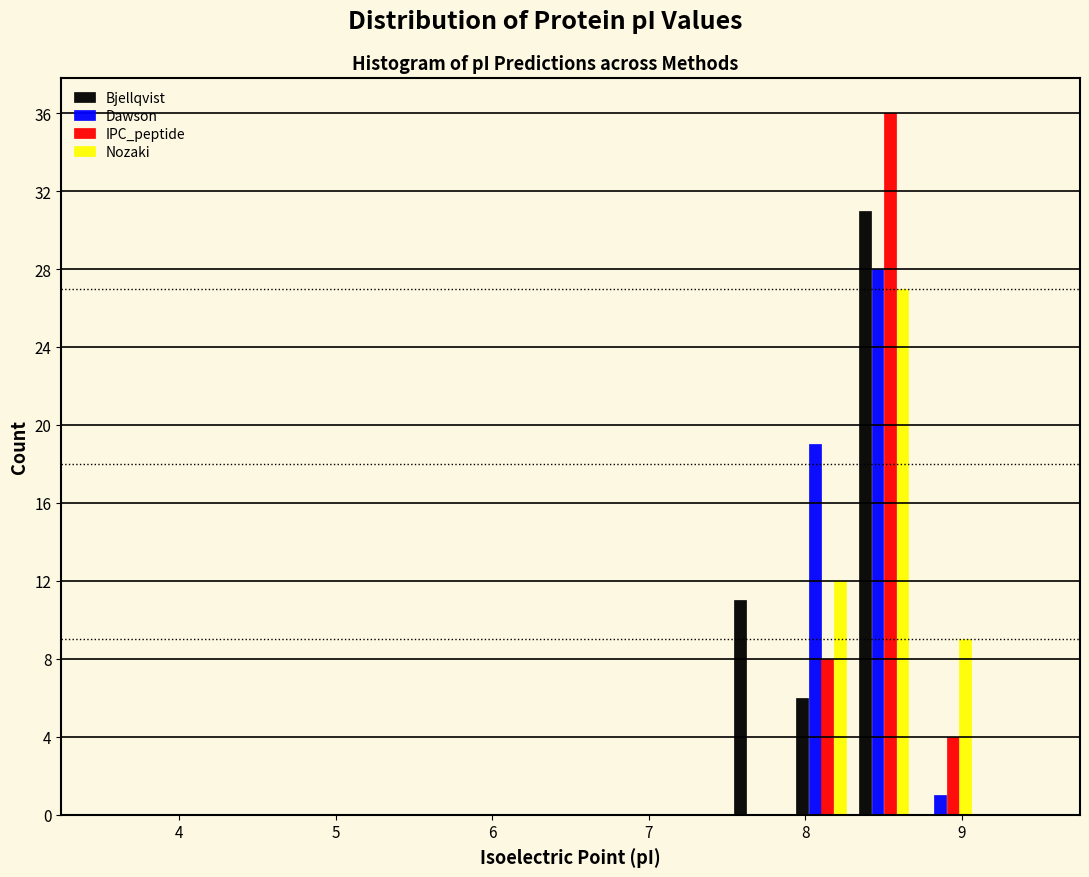

What is the height of the IPC_peptide bar covering 8.3 to 8.7 on the x-axis? The values are not printed on the chart, so give them approximately, as read against the axis.

36